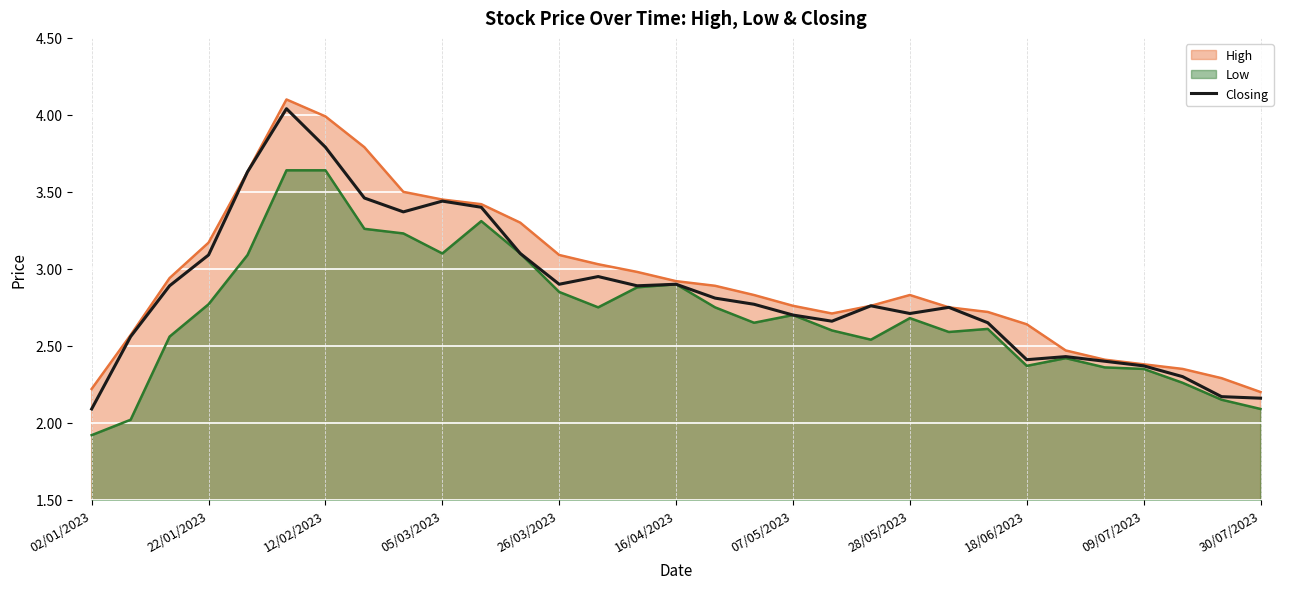

What is the maximum value shown in the chart?

4.1